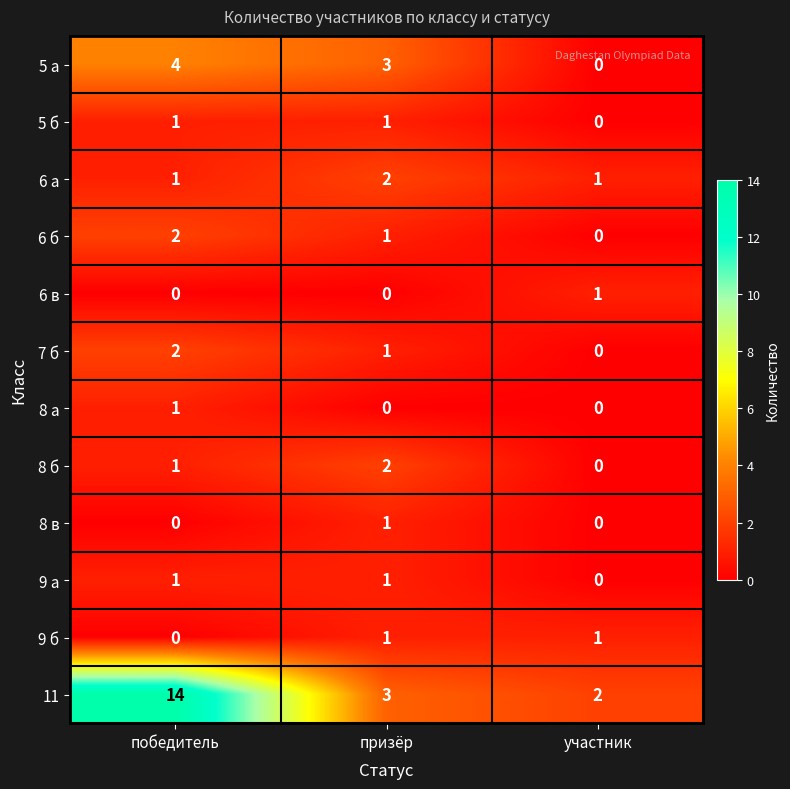

True or false: 6 в has a value of 0 at призёр.

True